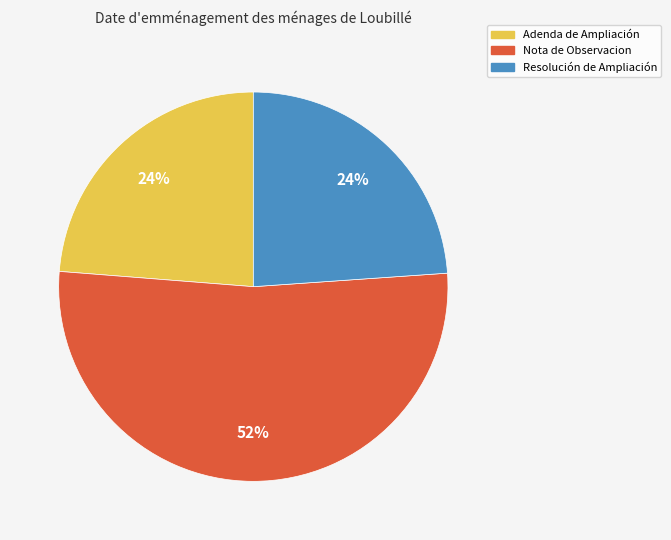

Count the number of slices in the pie.

3